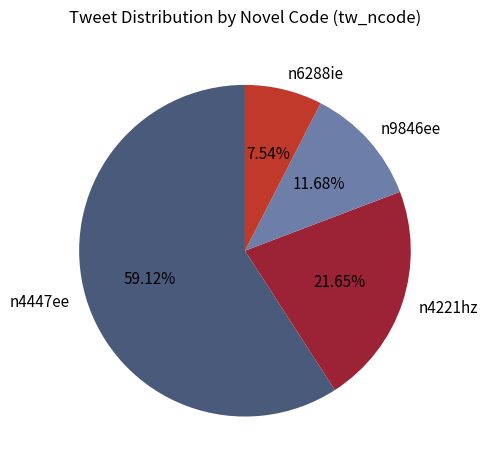

To the nearest percent, what percentage of the pie is n9846ee?

12%